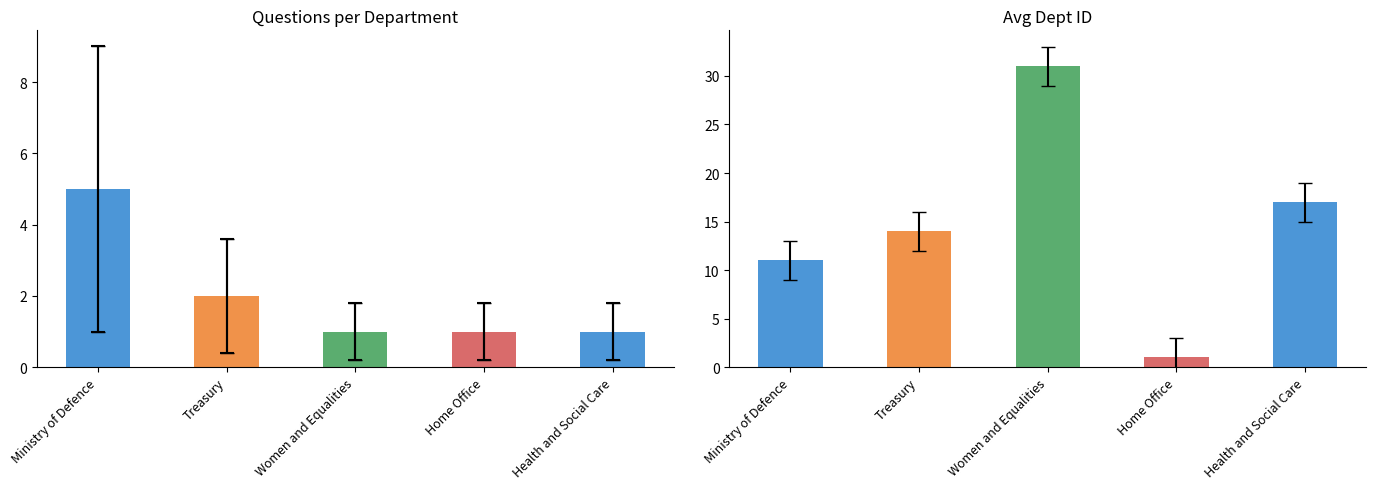

Between Home Office and Treasury, which is larger?

Treasury